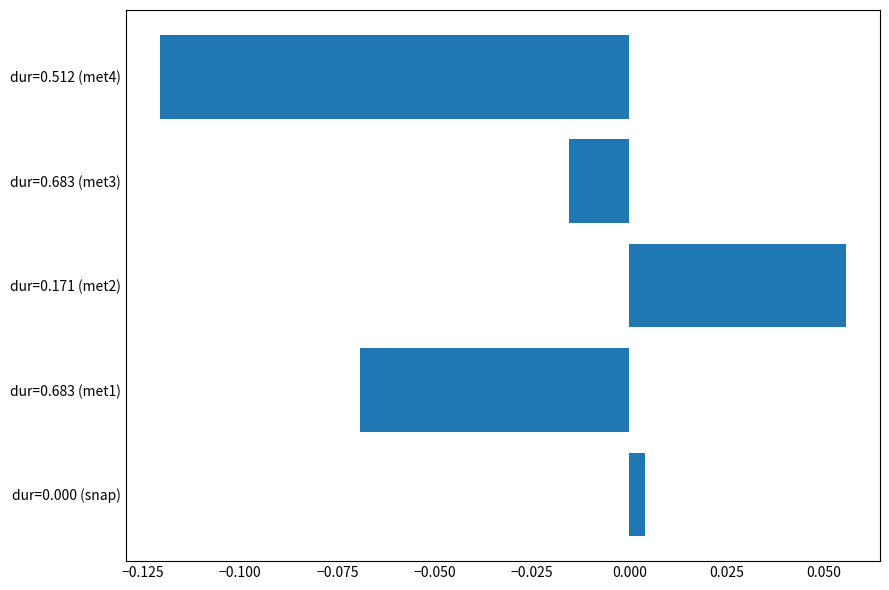

Is it true that the value at dur=0.171 (met2) is 0.0?

False